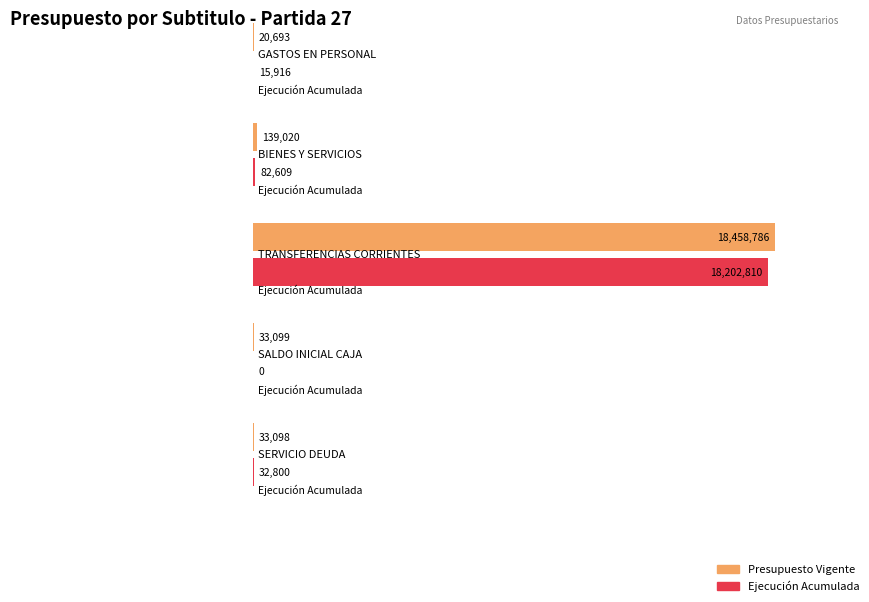

At how many categories does at least one series exceed 11994118?

1